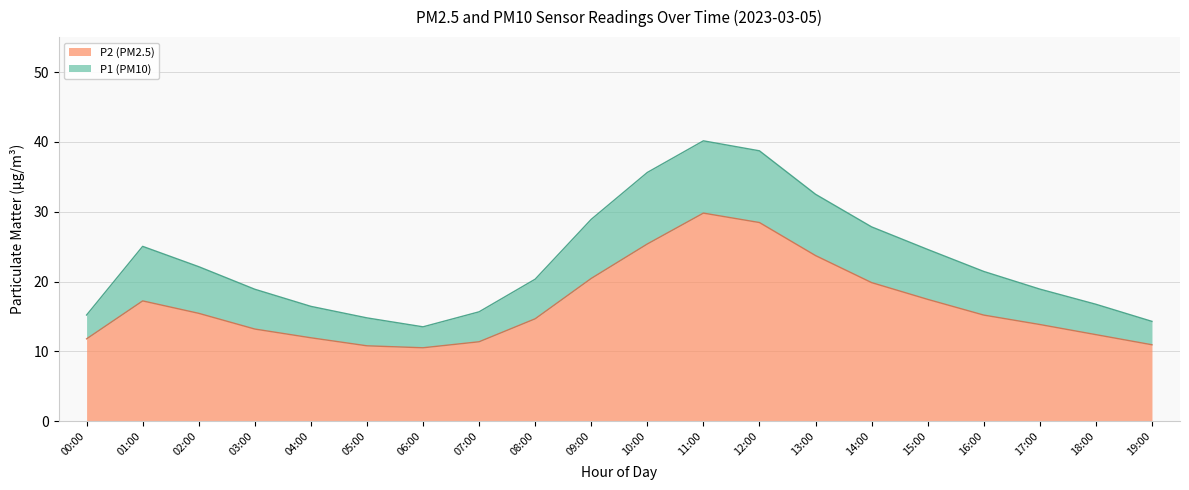

Which category has the lowest value across all series?

06:00